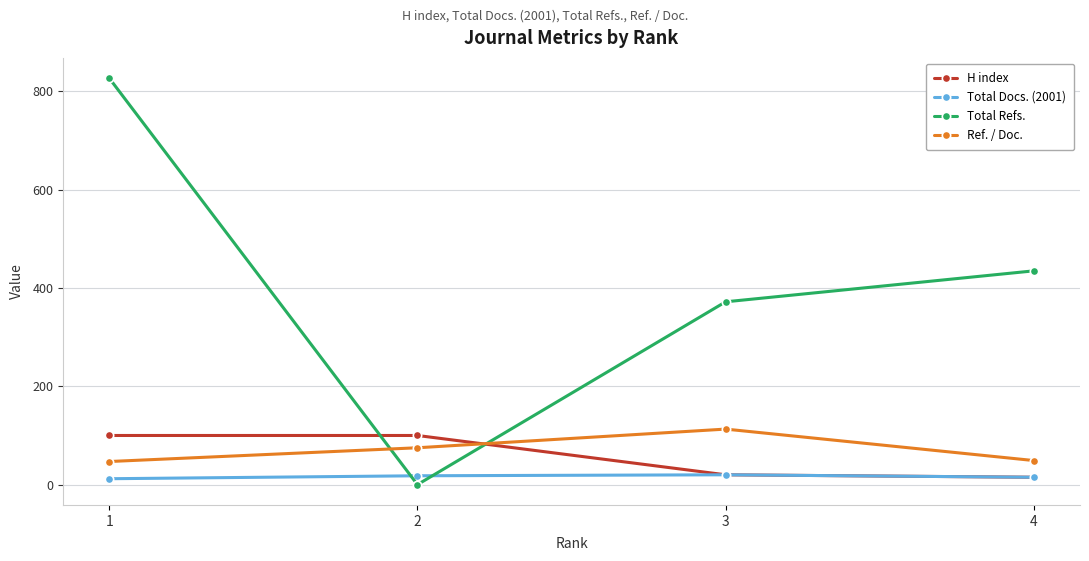

The value of Total Refs. at 2 is 369. True or false?

False